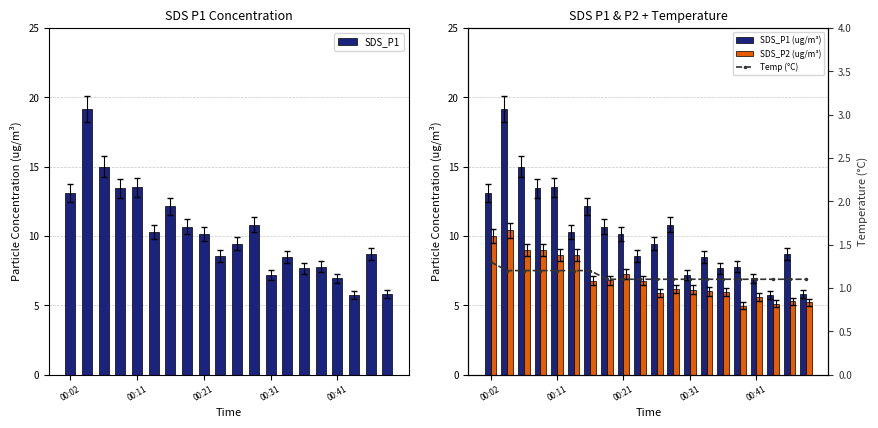

What is the difference between the maximum and minimum values in the SDS_P1 series?

13.4